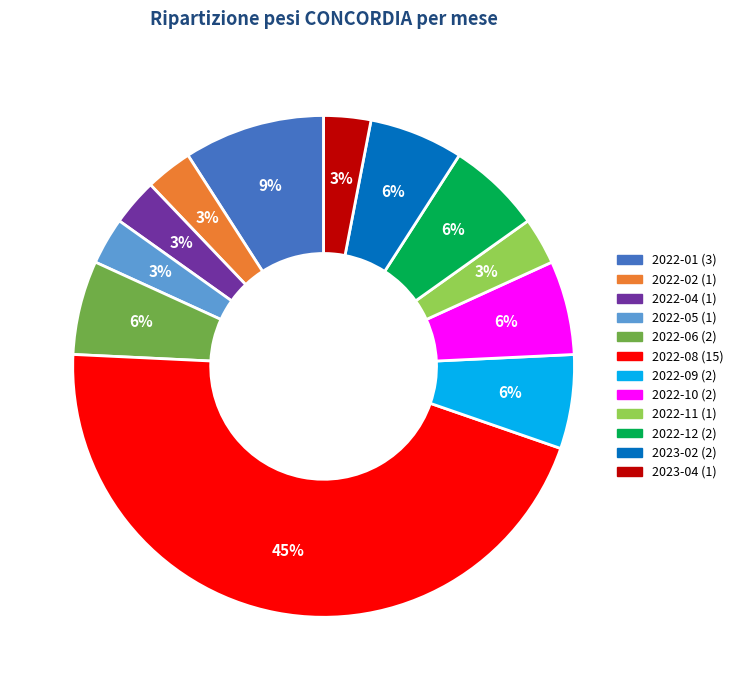

Does any single category account for the majority?

No